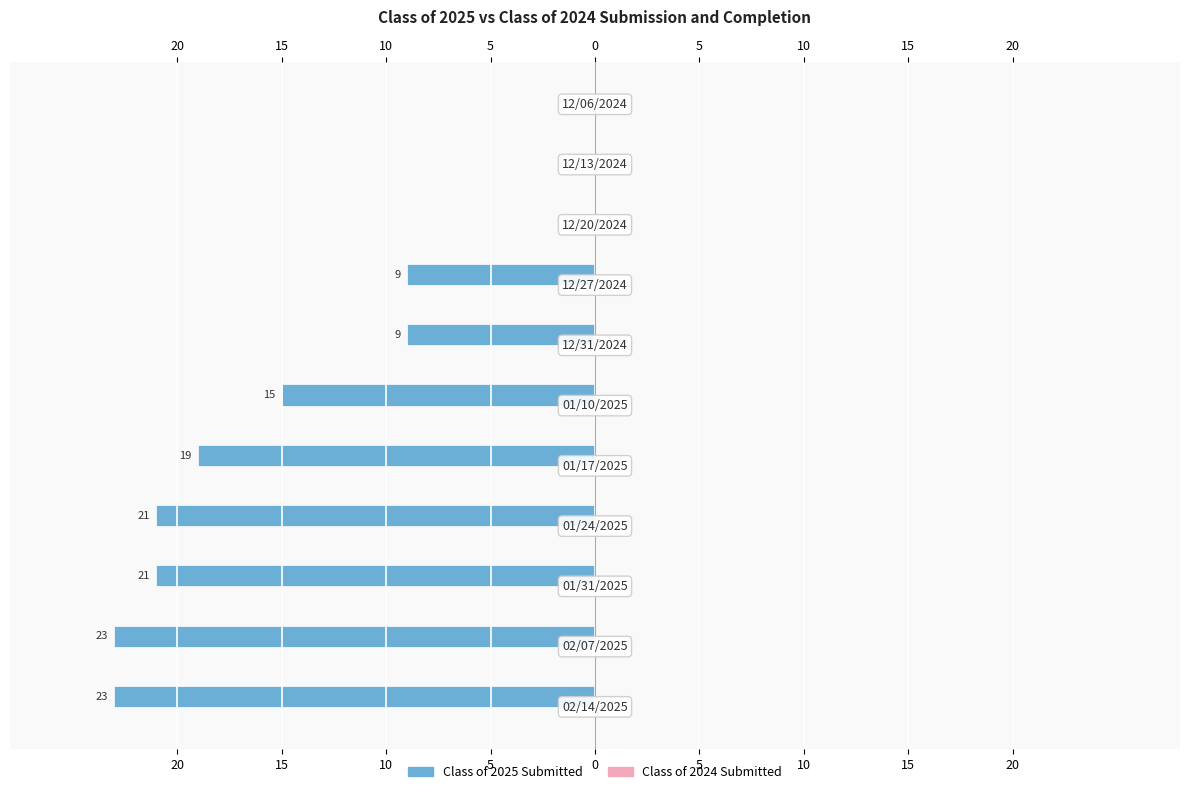

Are the bars horizontal?

Yes